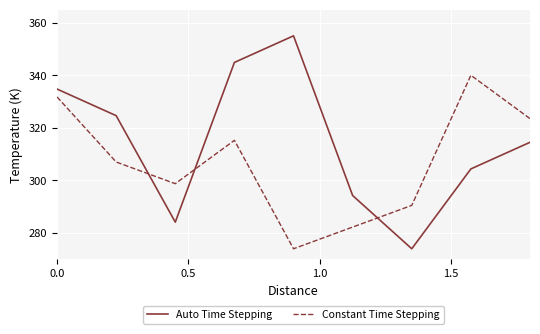

What is the minimum value shown in the chart?

274.0